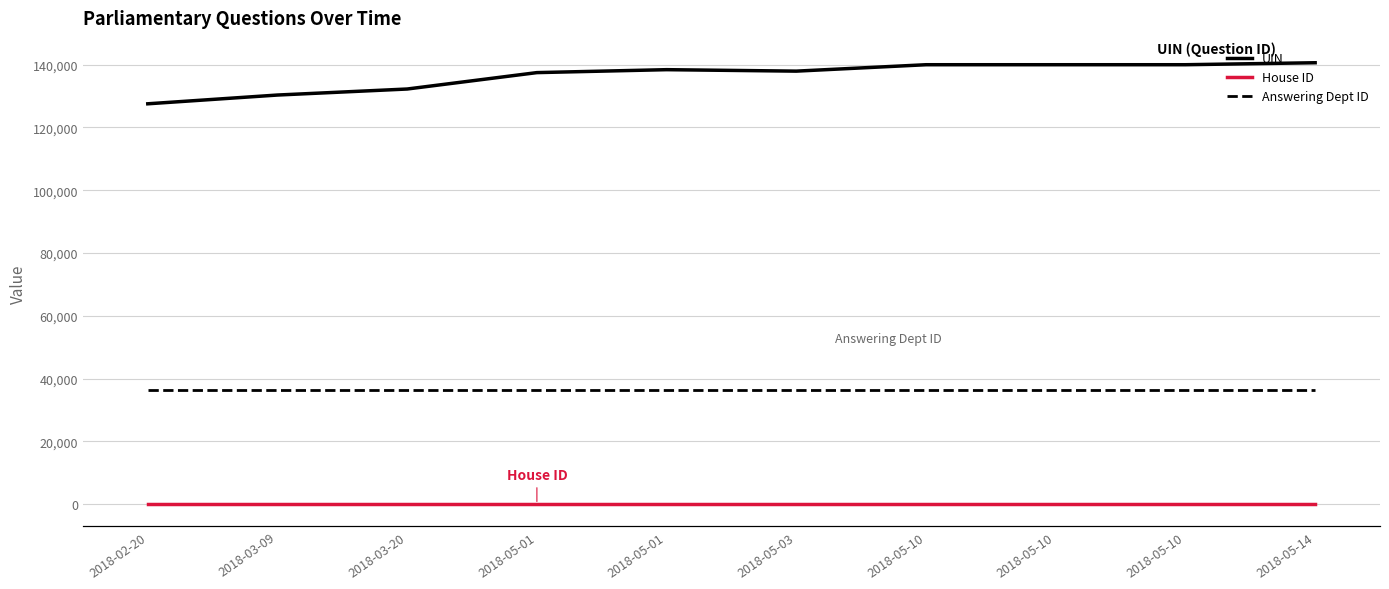

Which category has the lowest value across all series?

2018-02-20